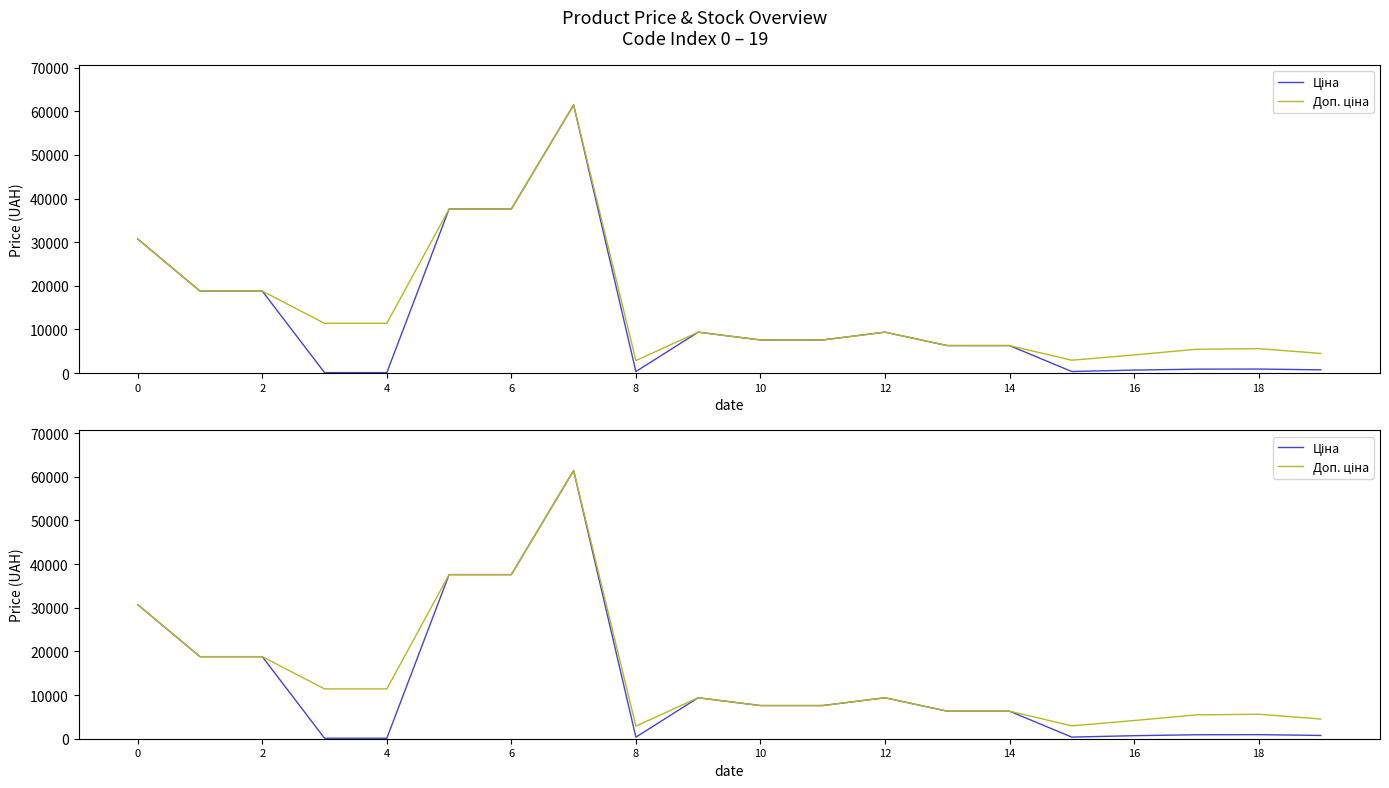

True or false: Ціна and Доп. ціна intersect in this chart.

False